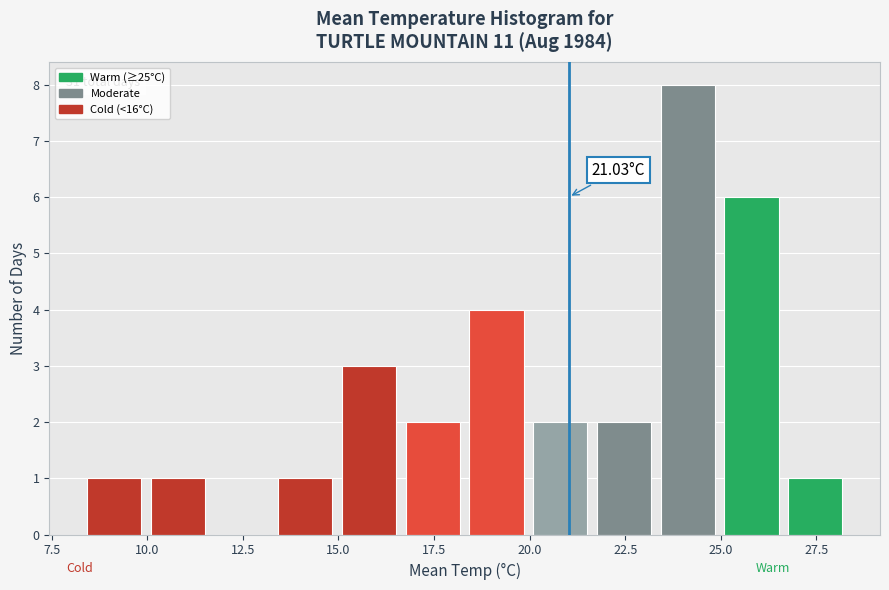

Read against the x-axis, roughly where is the centre of the tallest bar?

24.0